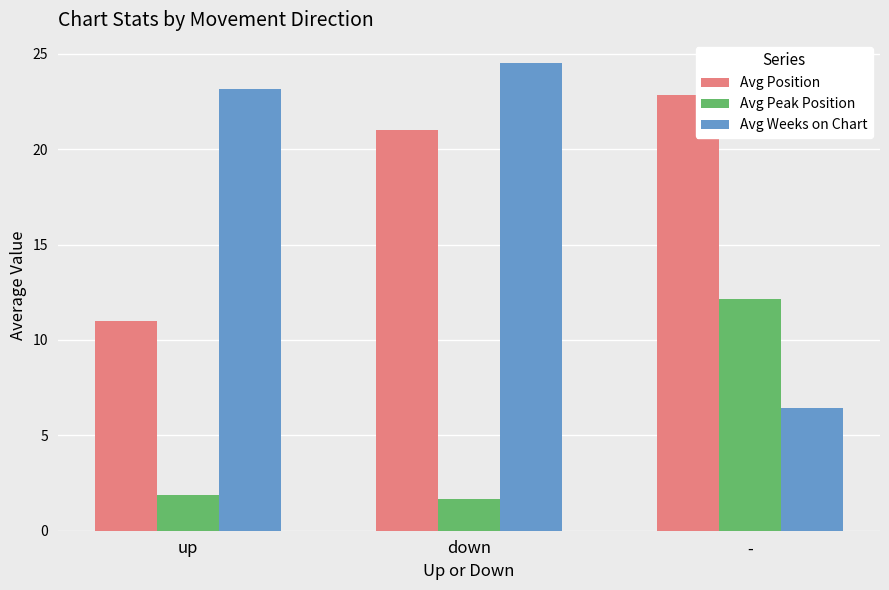

The value of Avg Peak Position at up is 1.9. True or false?

True